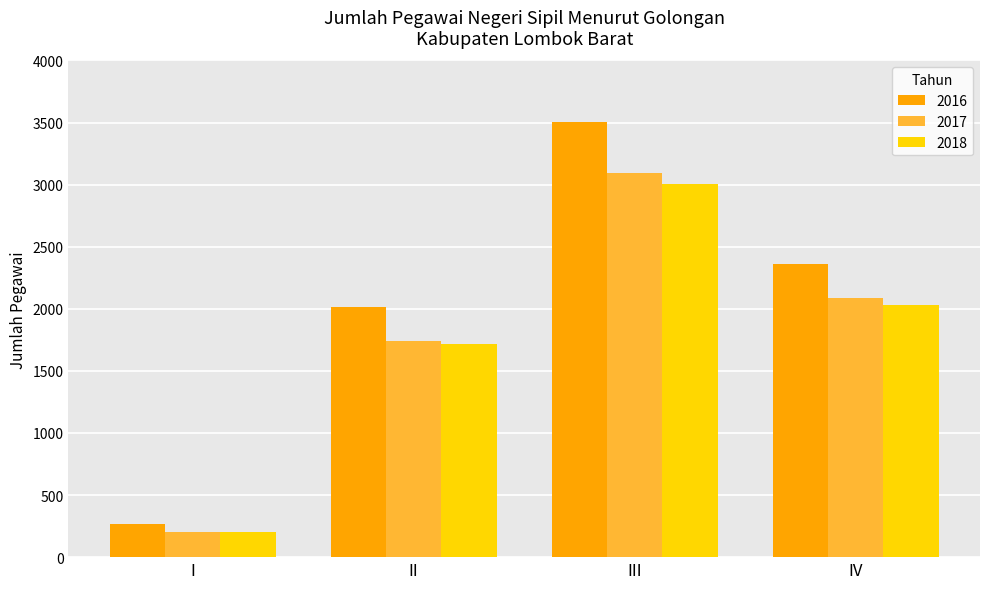

Between III and IV, which series saw the biggest shift?

2016